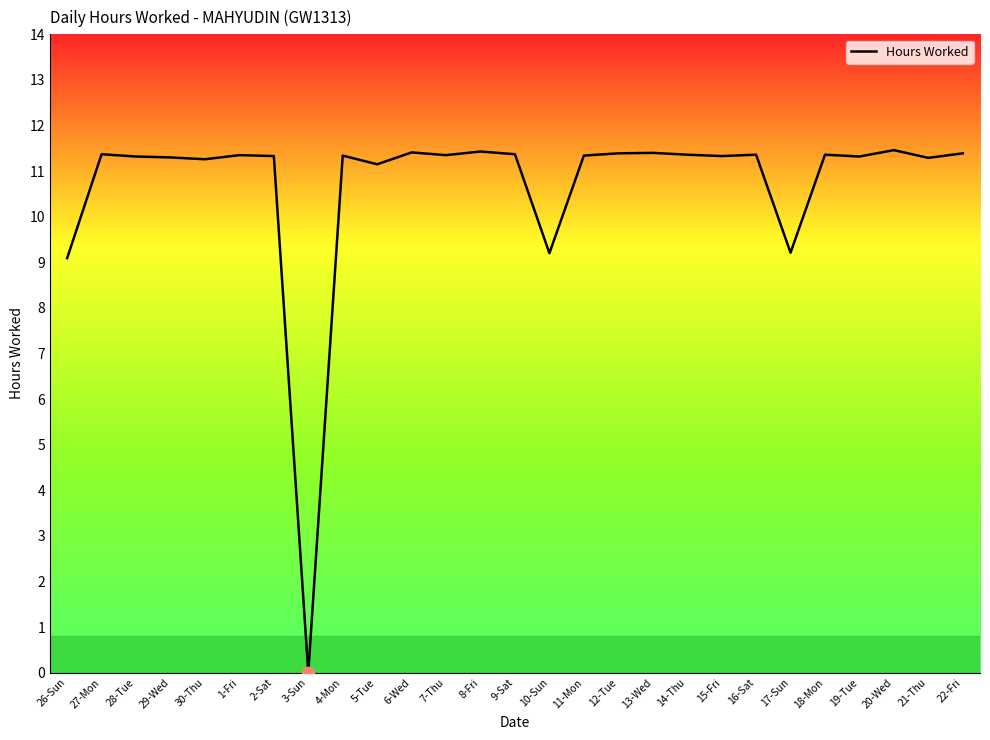

What is the ratio of the value at 26-Sun to the value at 5-Tue?

0.8